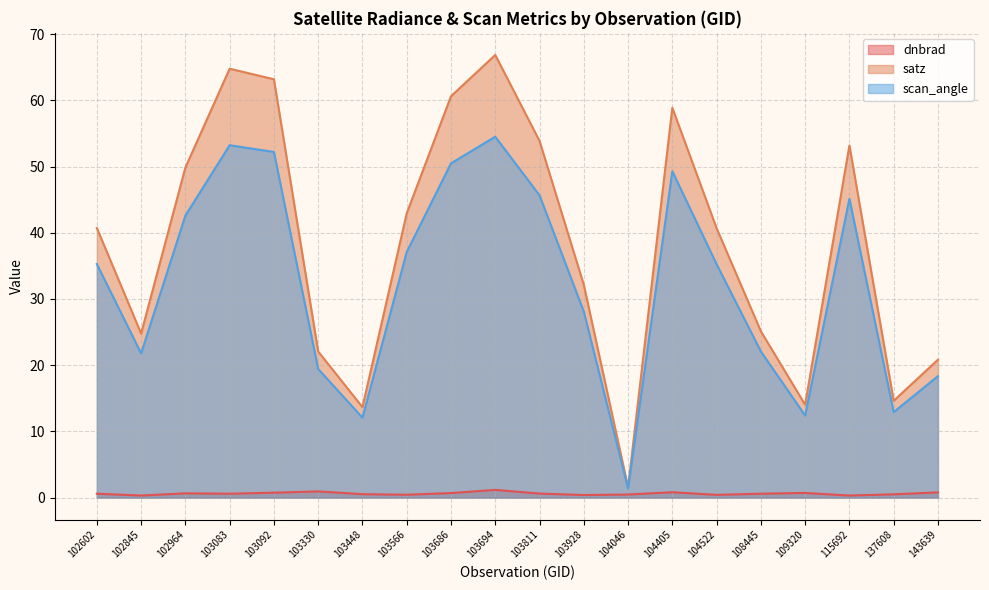

What is the total value across all series at 108445?

47.8